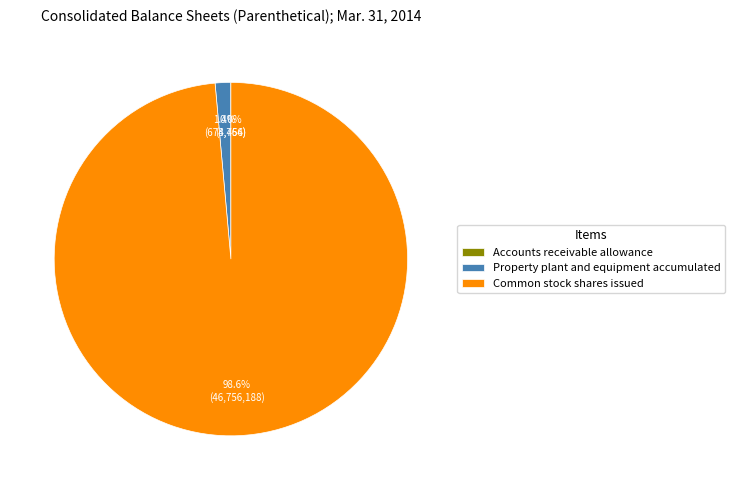

Is there any slice that represents more than half of the pie?

Yes